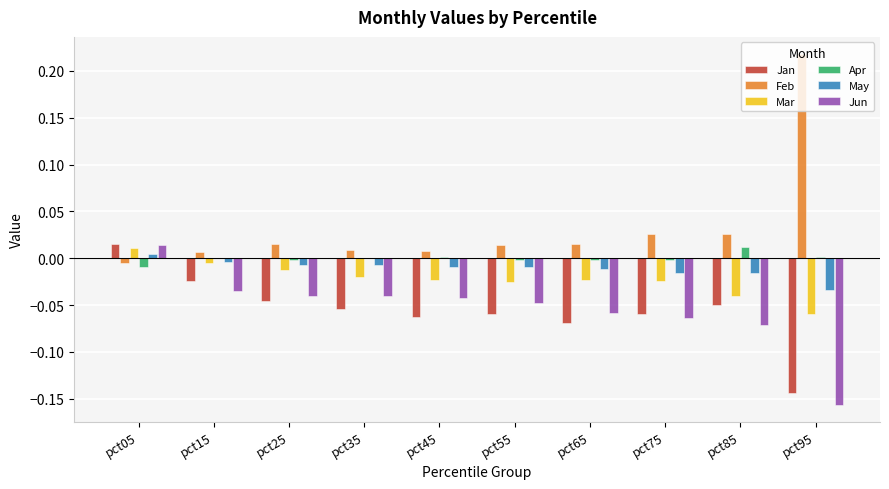

How many values in Jan are above zero?

1